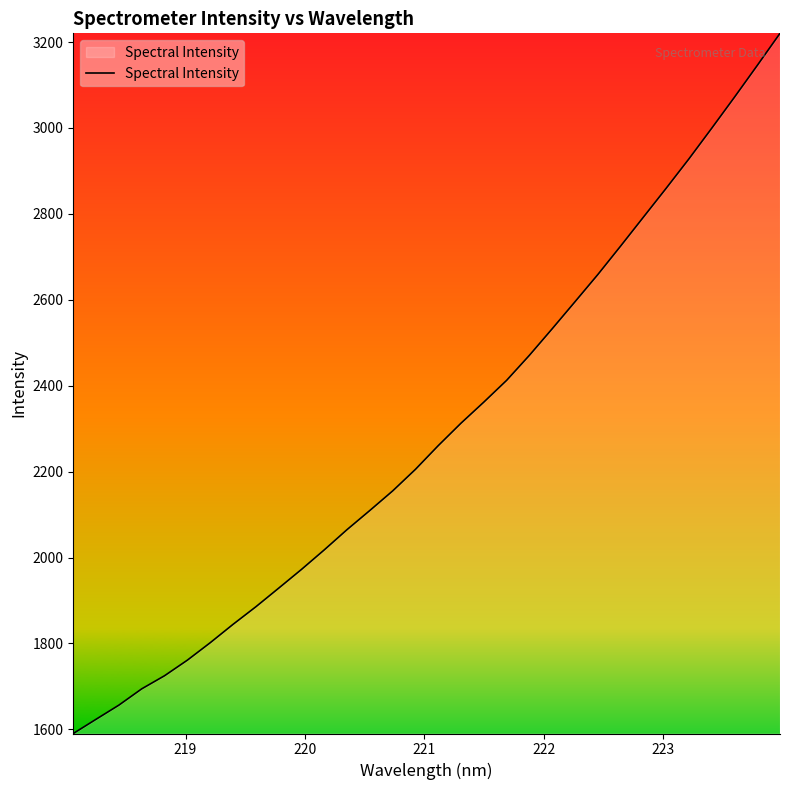

What is the difference between the maximum and minimum values?

1629.9